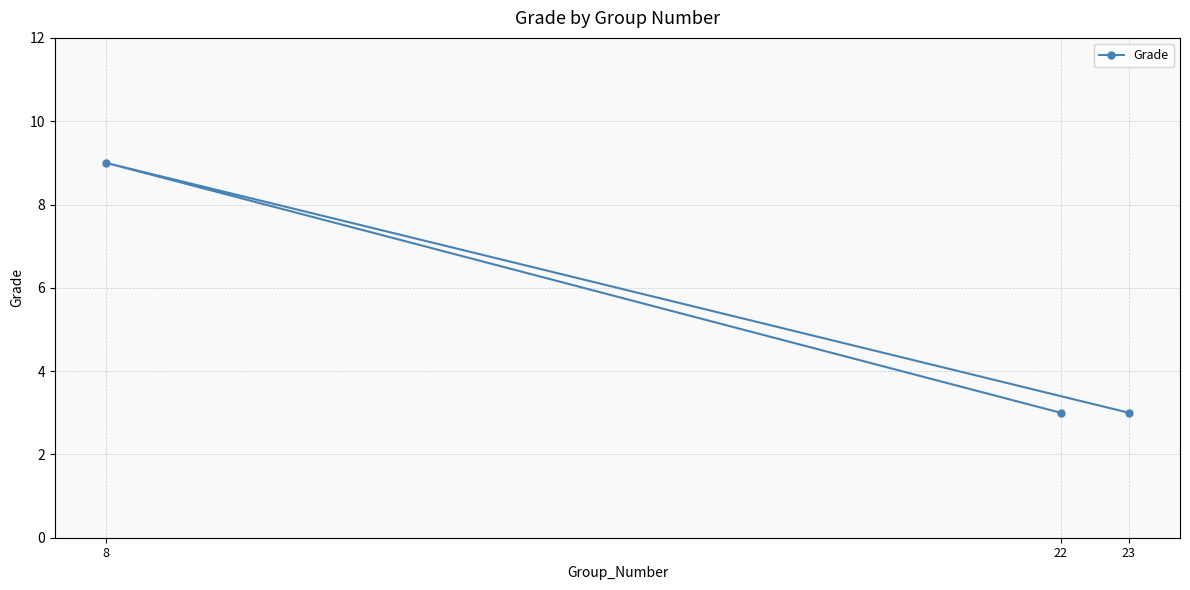

Reading left to right, list all the values displayed in this chart.

8=9	22=3	23=3